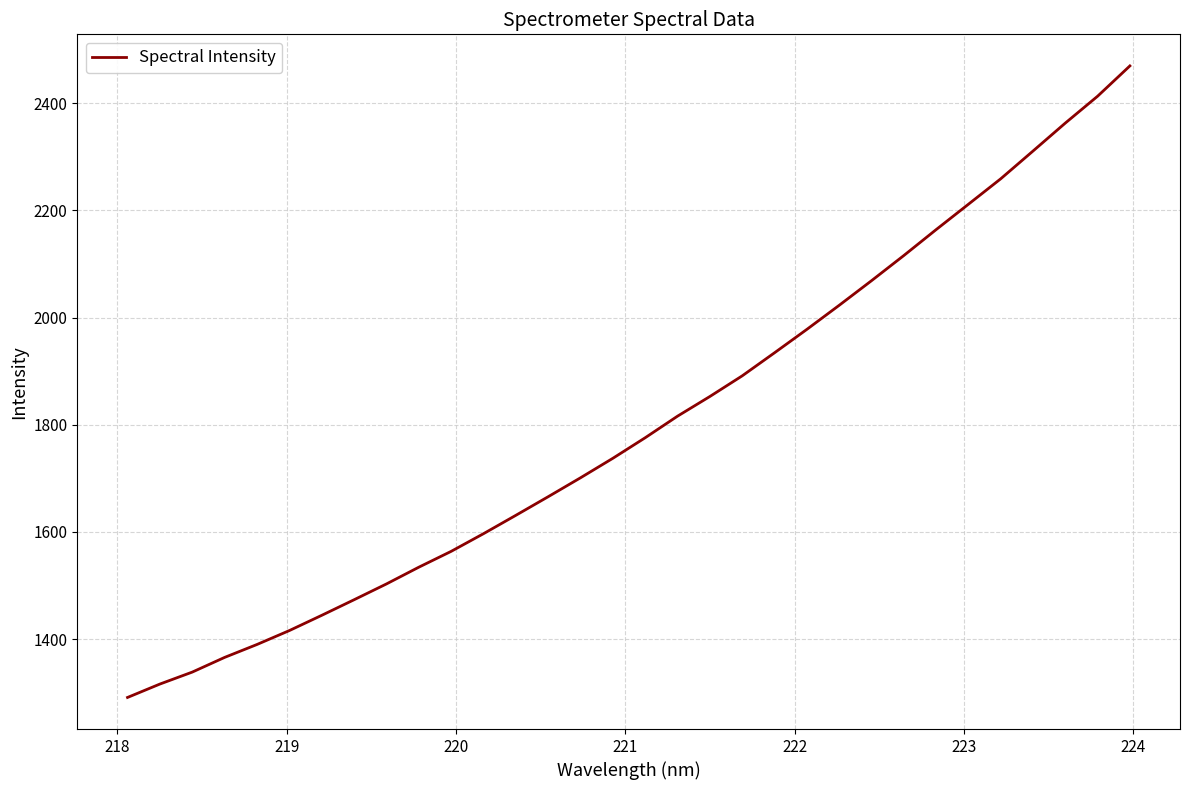

How many series are shown in this chart?

1